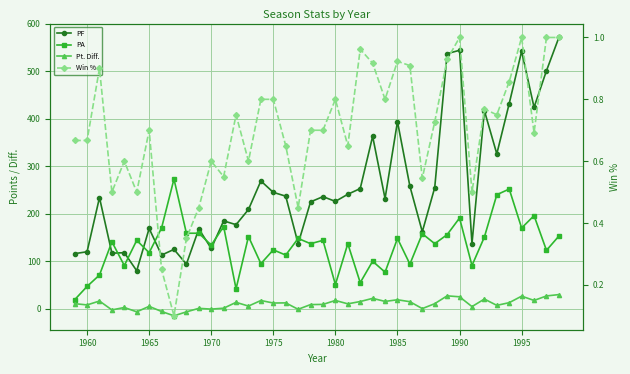

How many series are shown in this chart?

4